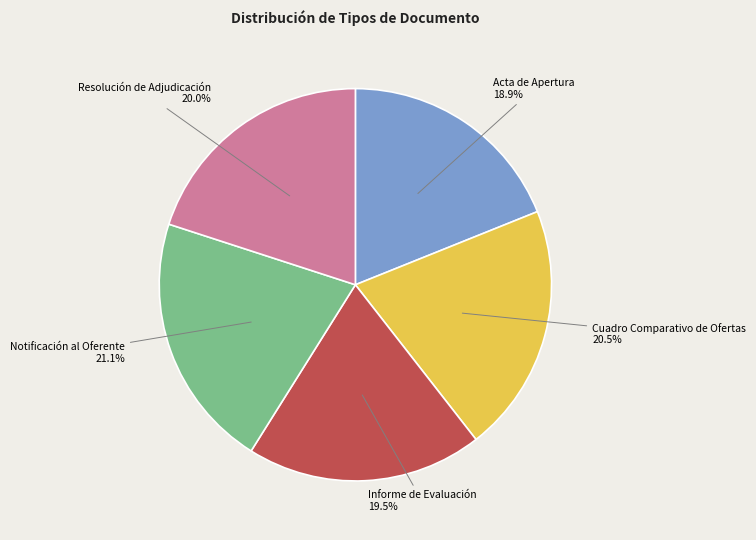

How many slices are in this pie chart?

5